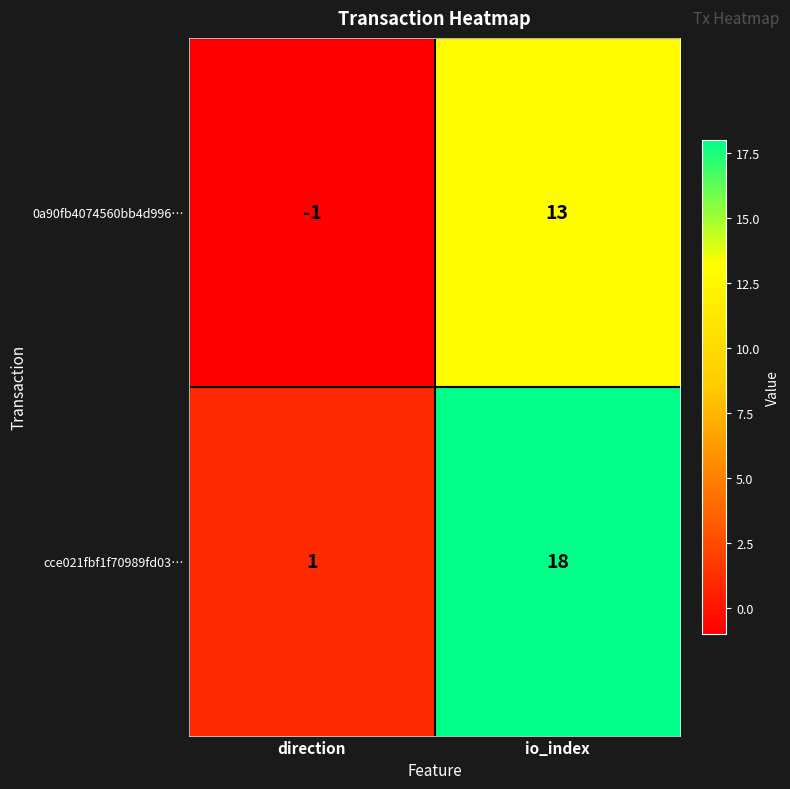

At how many categories does at least one series exceed 5?

1